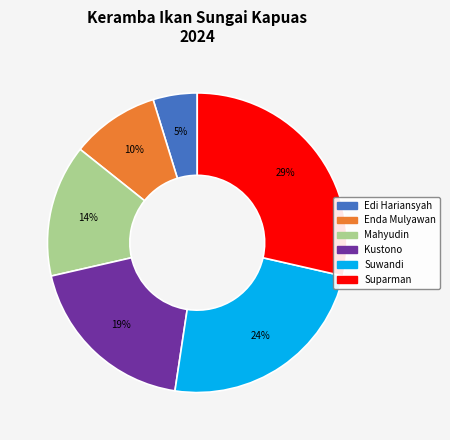

What percentage is the Suwandi slice, to the nearest percent?

24%